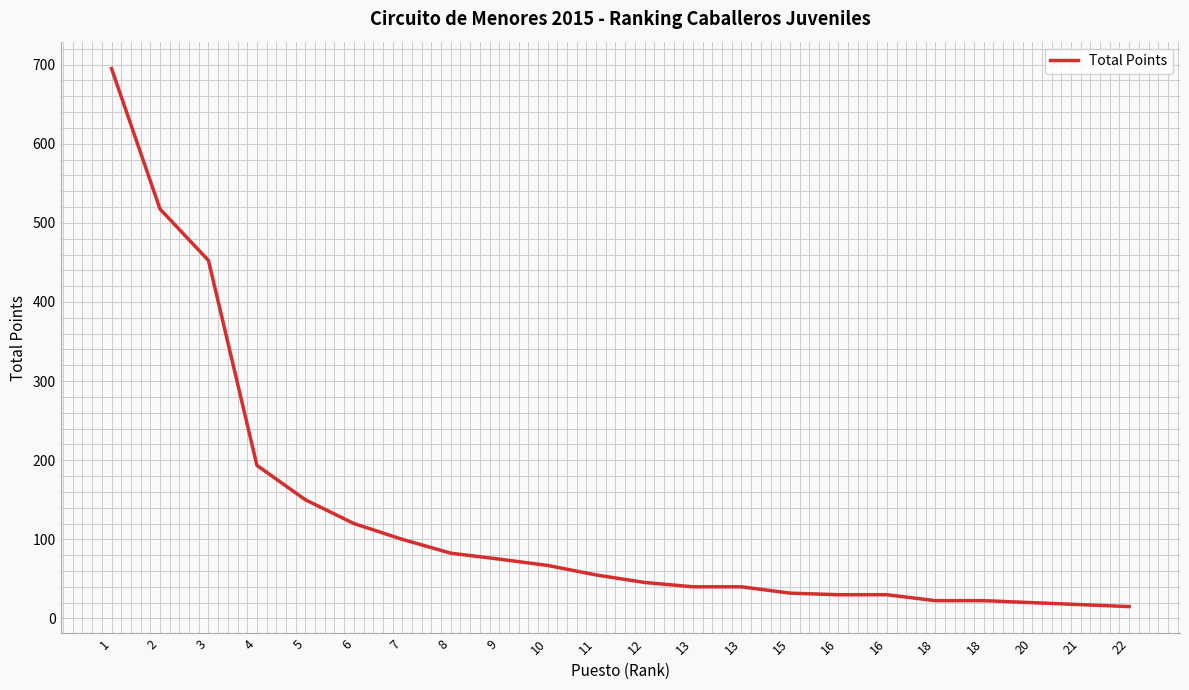

How many values are below 55?

11